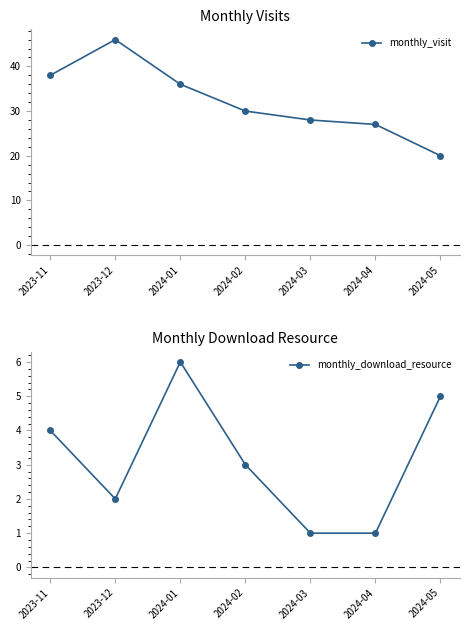

How many data points does each series have?

7